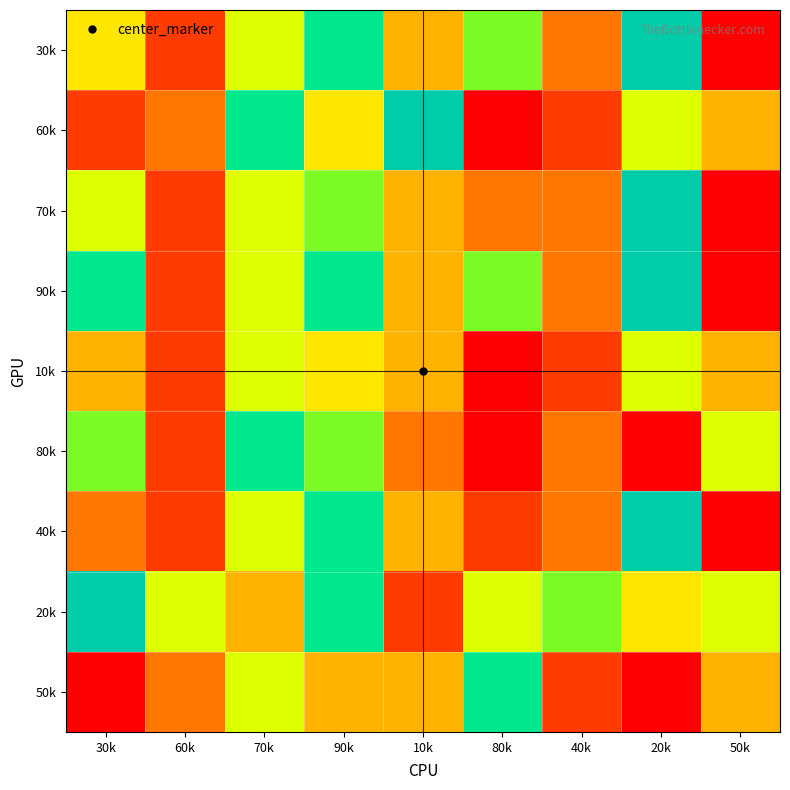

Reading right to left, what are all the values shown in this chart?

30k: 50k=1	20k=9	40k=3	80k=7	10k=4	90k=8	70k=6	60k=2	30k=5
60k: 50k=4	20k=6	40k=2	80k=1	10k=9	90k=5	70k=8	60k=3	30k=2
70k: 50k=1	20k=9	40k=3	80k=3	10k=4	90k=7	70k=6	60k=2	30k=6
90k: 50k=1	20k=9	40k=3	80k=7	10k=4	90k=8	70k=6	60k=2	30k=8
10k: 50k=4	20k=6	40k=2	80k=1	10k=4	90k=5	70k=6	60k=2	30k=4
80k: 50k=6	20k=1	40k=3	80k=1	10k=3	90k=7	70k=8	60k=2	30k=7
40k: 50k=1	20k=9	40k=3	80k=2	10k=4	90k=8	70k=6	60k=2	30k=3
20k: 50k=6	20k=5	40k=7	80k=6	10k=2	90k=8	70k=4	60k=6	30k=9
50k: 50k=4	20k=1	40k=2	80k=8	10k=4	90k=4	70k=6	60k=3	30k=1